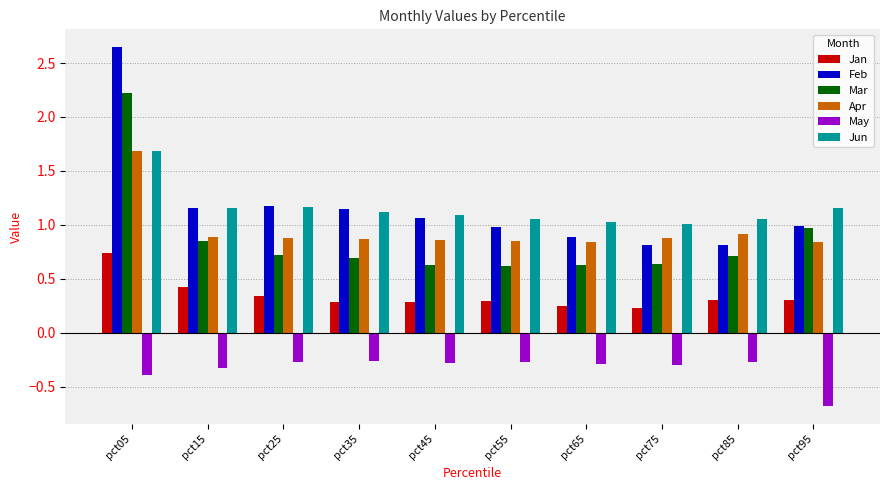

Between pct75 and pct85, which series saw the biggest shift?

Mar